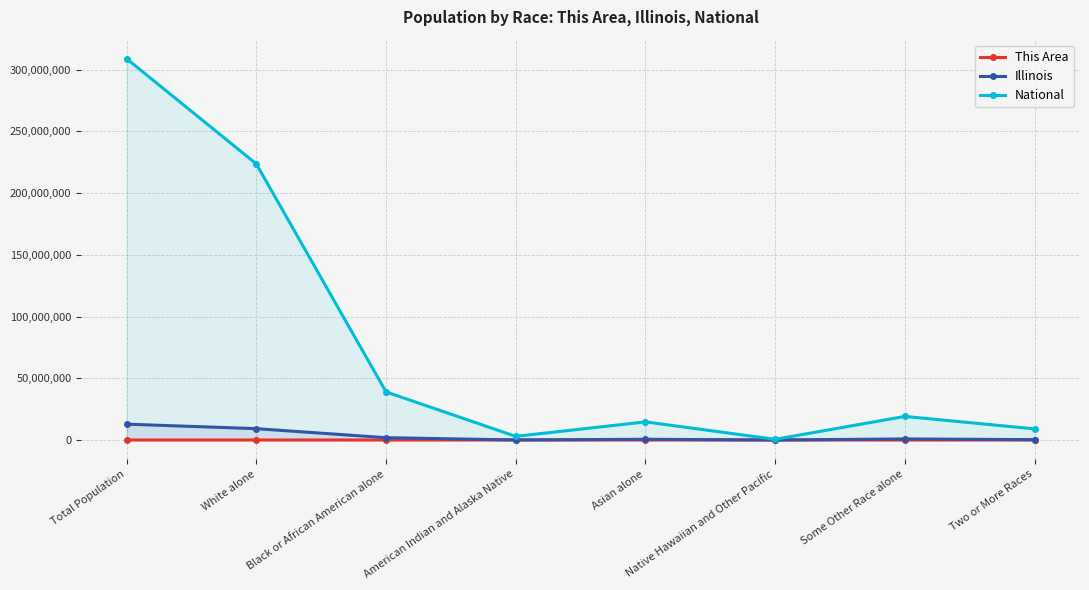

Does the chart have visible grid lines?

Yes